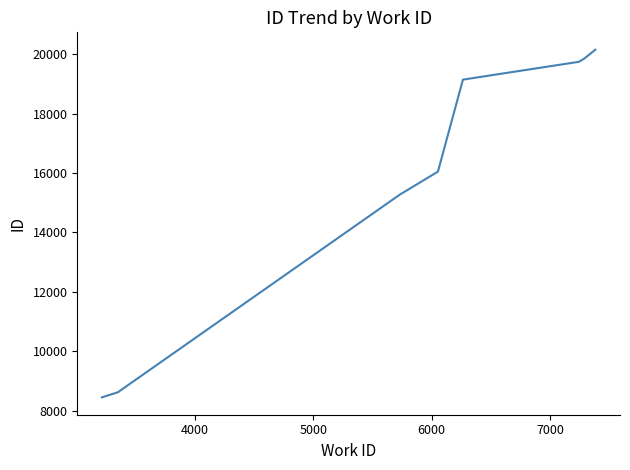

What is the maximum value shown in the chart?

20146